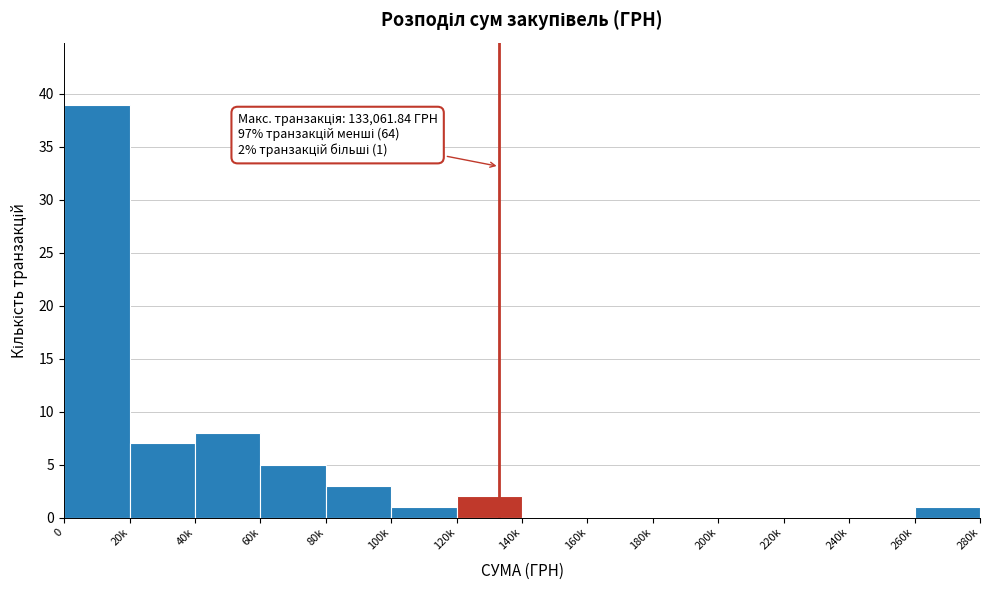

Reading right to left, list all the values displayed in this chart.

260k=1	240k=0	220k=0	200k=0	180k=0	160k=0	140k=0	120k=2	100k=1	80k=3	60k=5	40k=8	20k=7	0=39